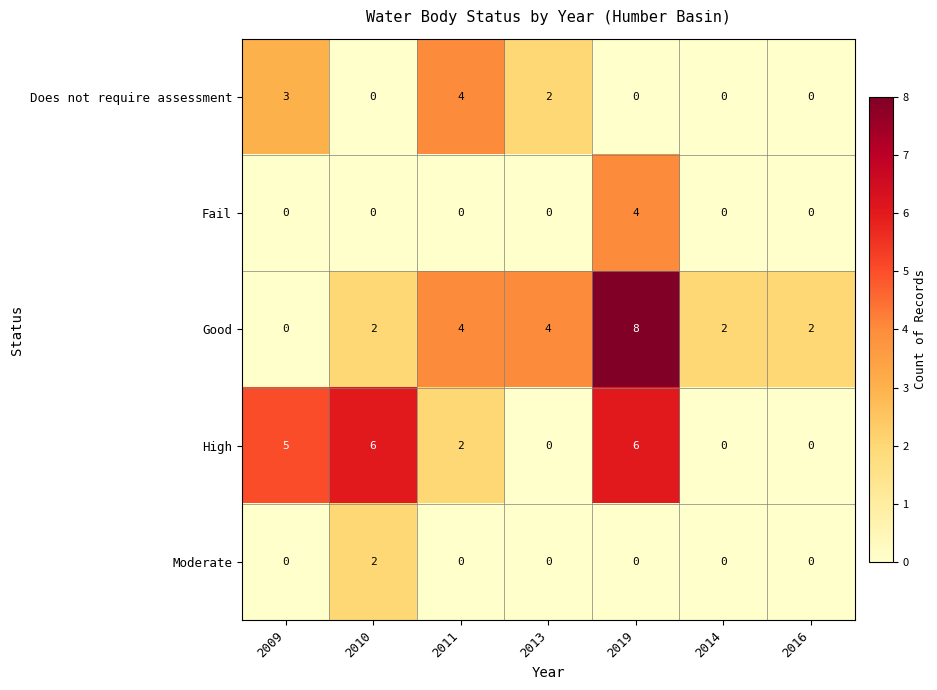

What is the difference between the highest and lowest values at 2019?

8